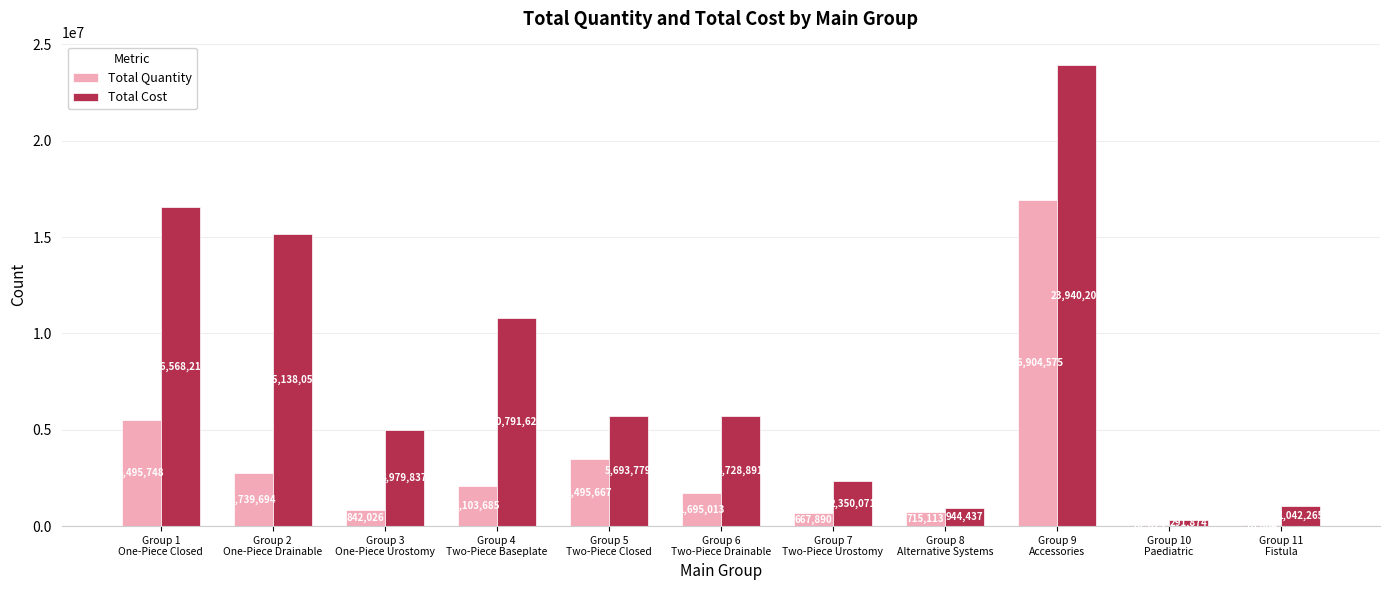

How many data points in Total Cost are above 5693779?

6